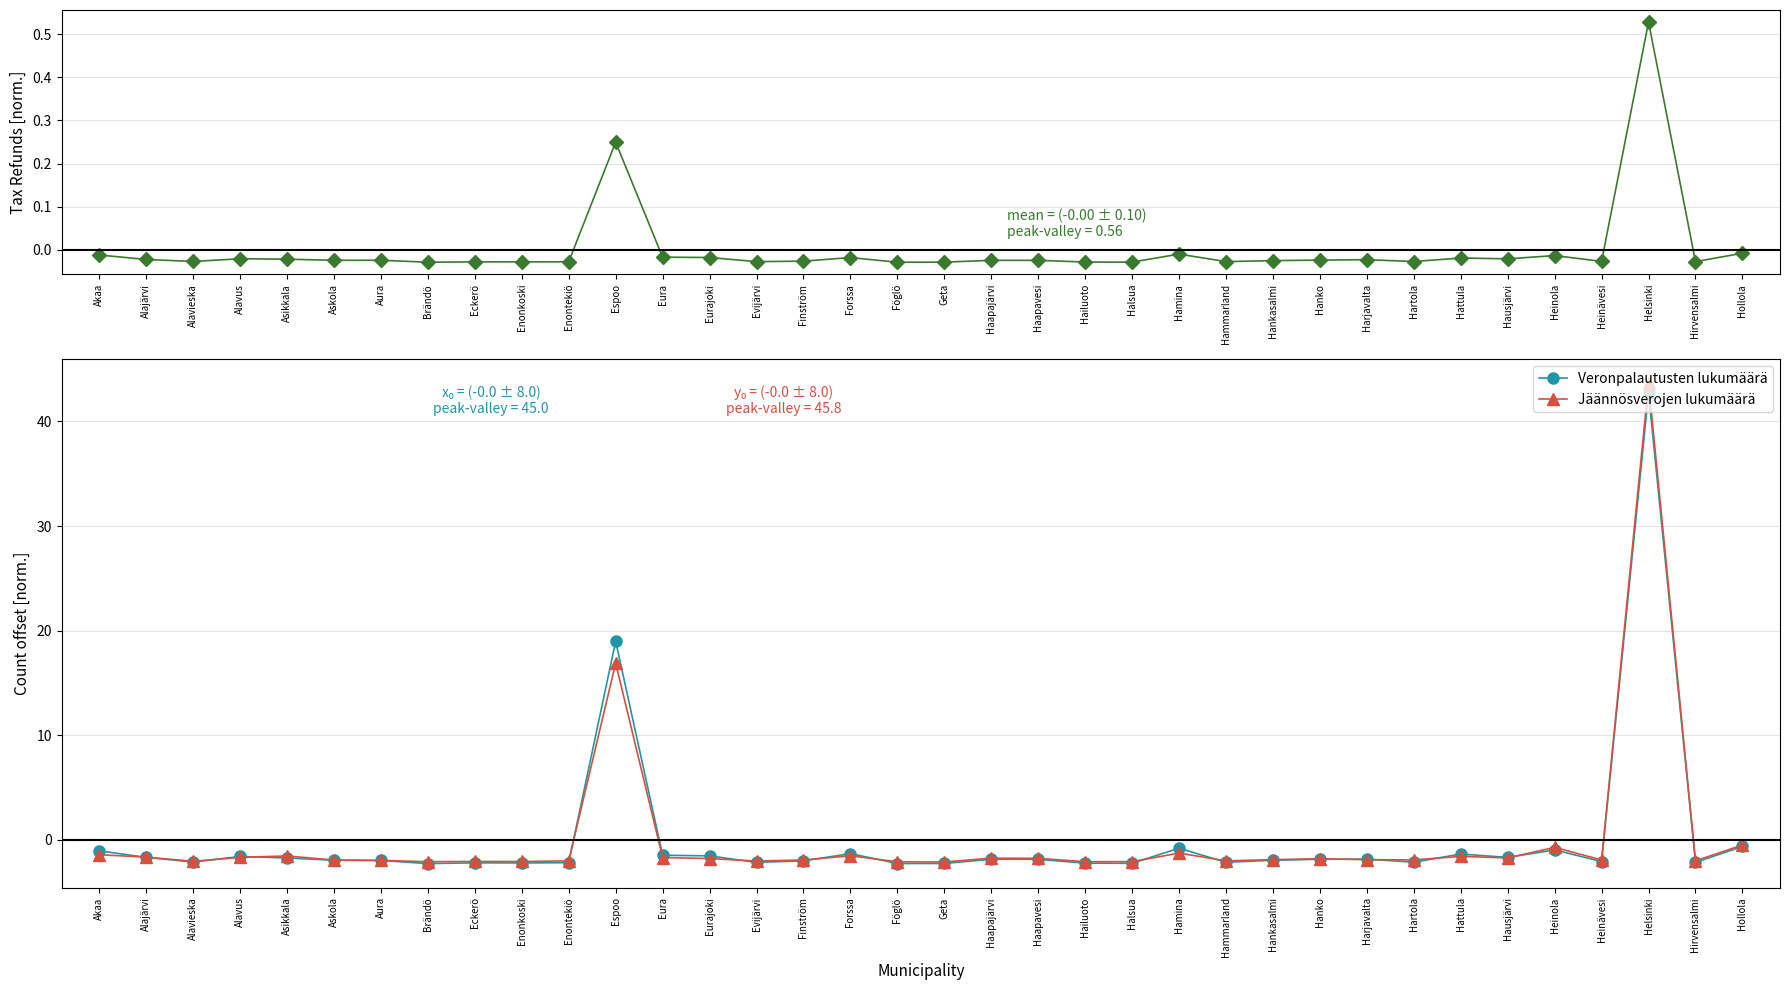

What is the difference between the maximum and minimum values in the Veronpalautusten lukumäärä series?

45.0